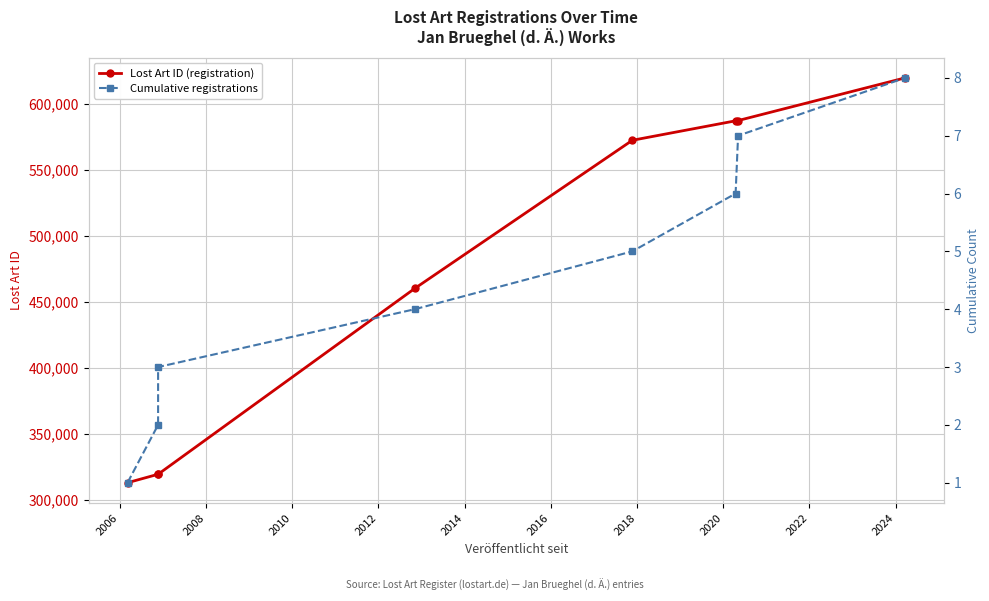

True or false: Cumulative registrations and Lost Art ID (registration) cross at least once.

False